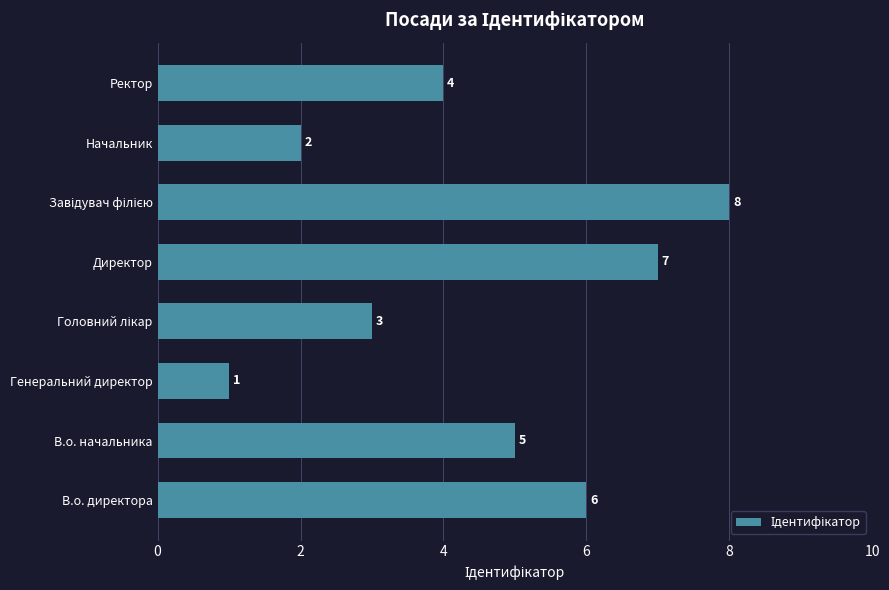

Reading bottom to top, what are all the values shown in this chart?

6	5	1	3	7	8	2	4